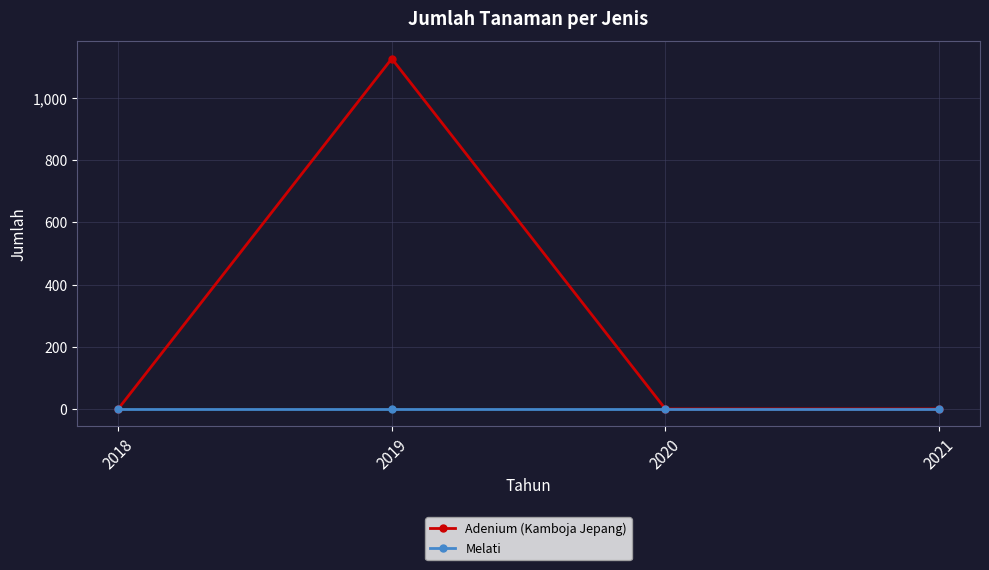

List the series in order of their overall mean, lowest first.

Melati, Adenium (Kamboja Jepang)